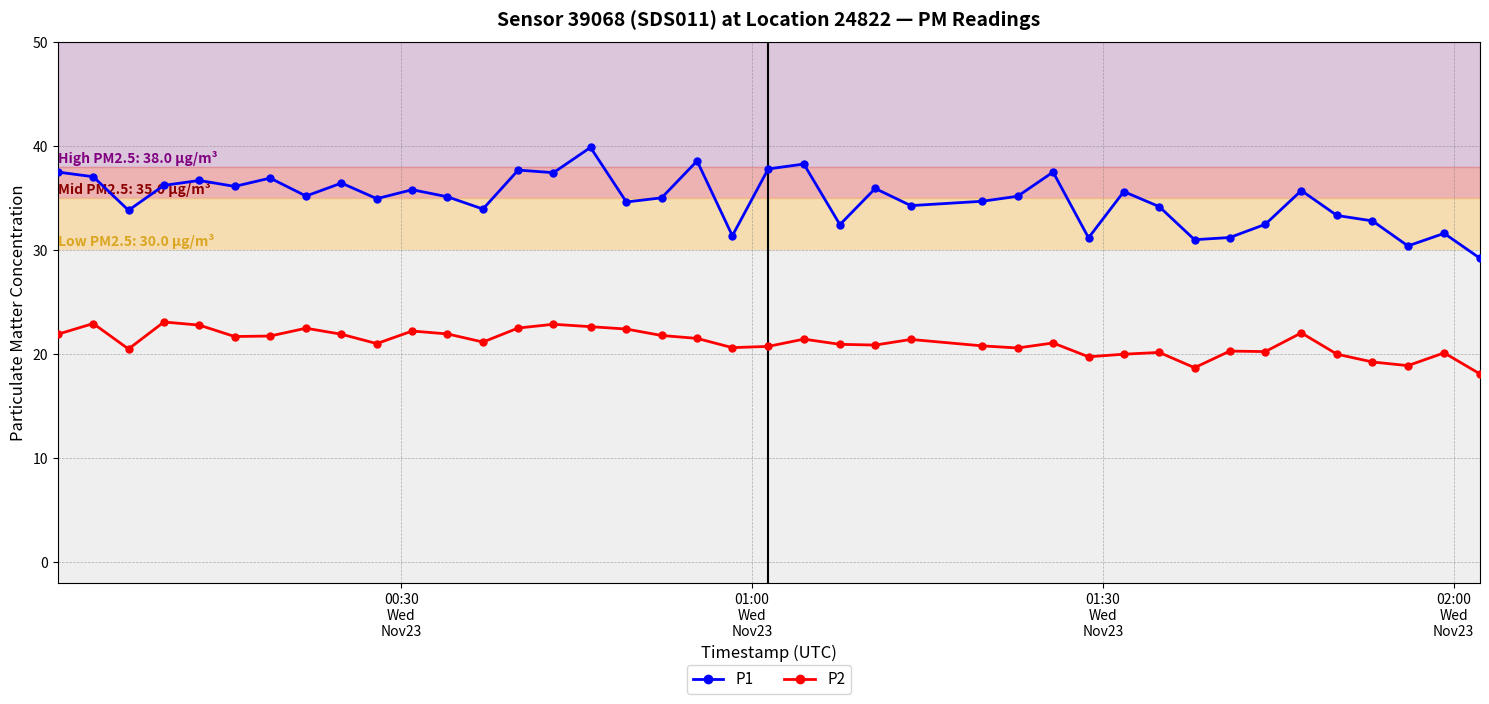

True or false: P1 and P2 cross at least once.

False